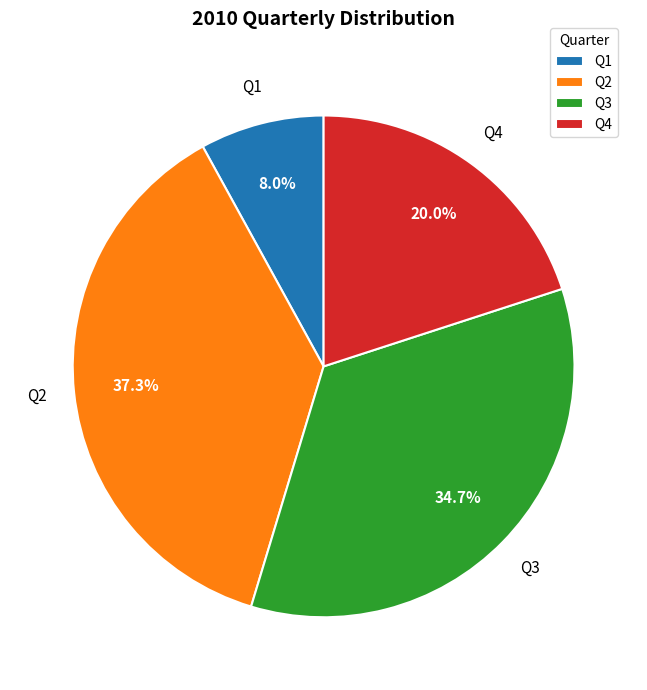

Which slice is the largest?

Q2